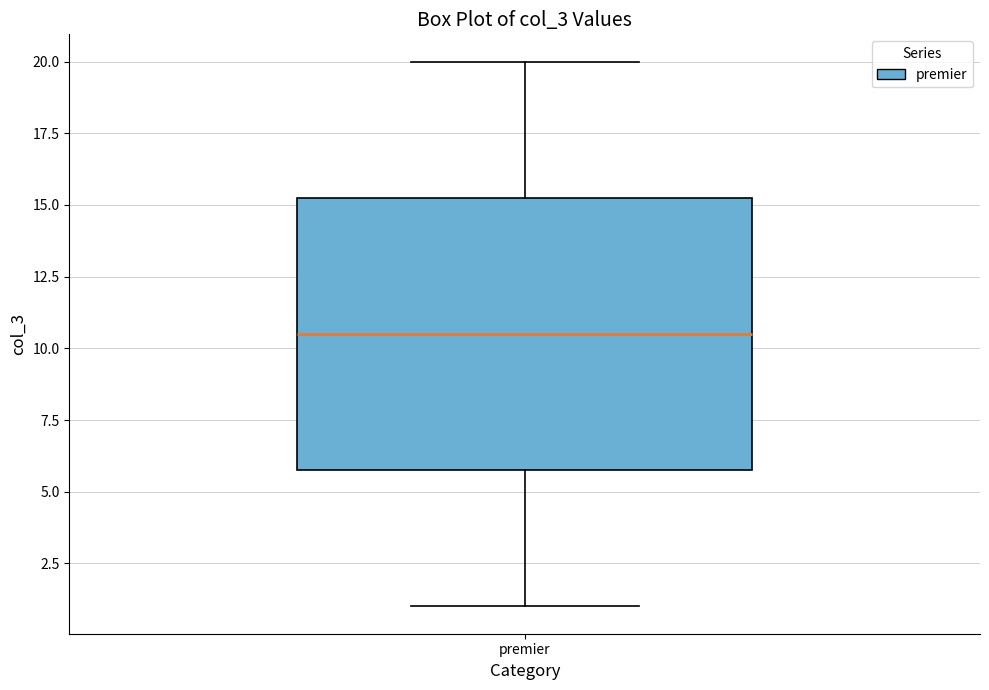

Where does the lower whisker of the box for premier end on the y-axis? The values are not printed on the chart, so give them approximately, as read against the axis.

1.0